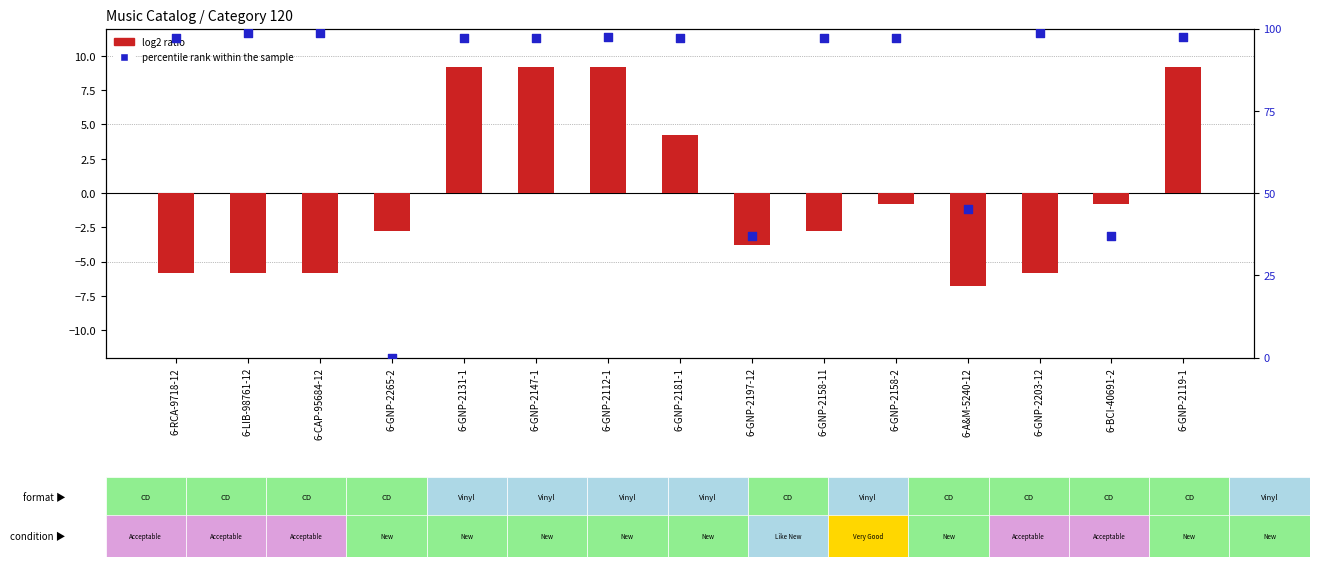

Which series has the largest total across all categories?

percentile rank within the sample